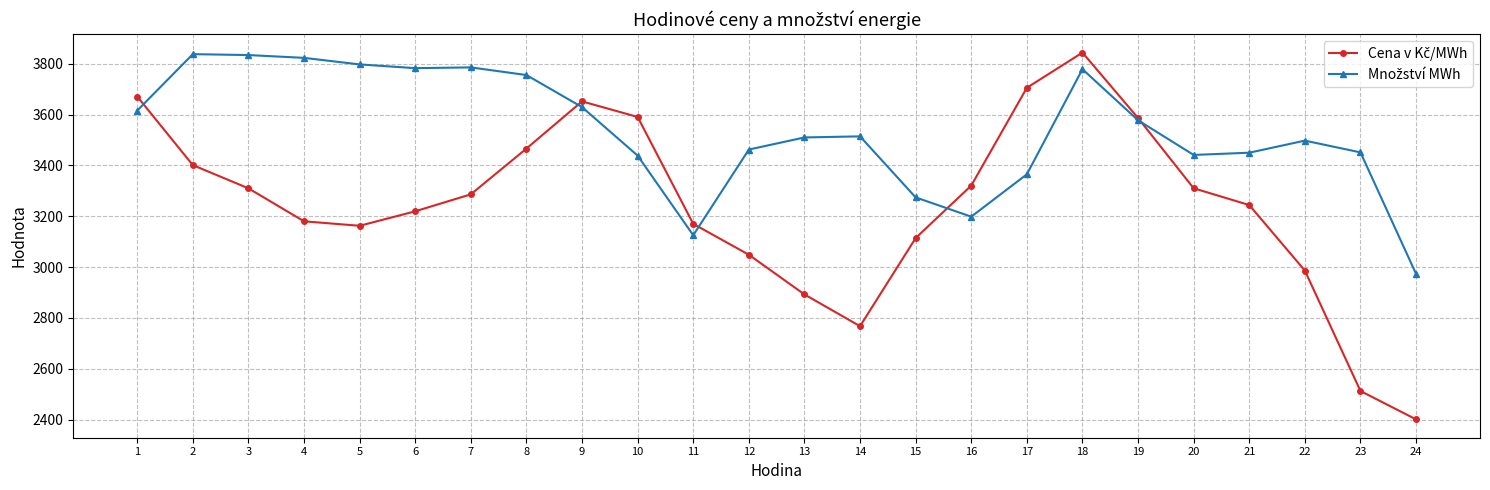

At how many categories does at least one series exceed 2831?

24